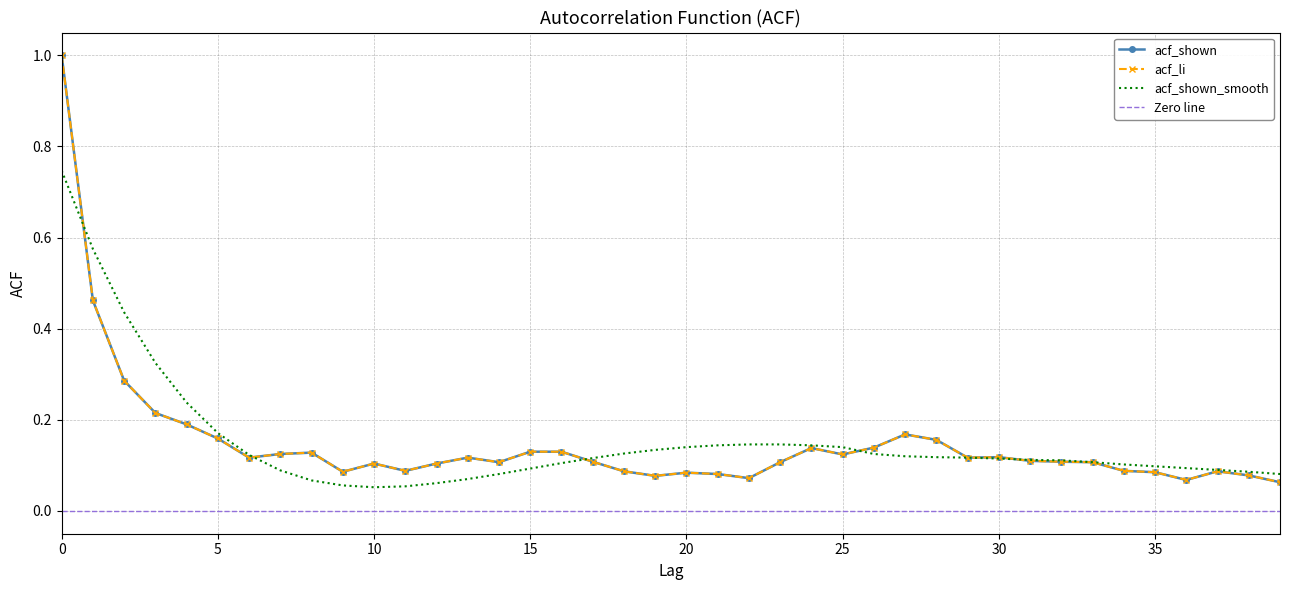

Rank the series at 12 from highest to lowest value.

acf_shown, acf_li, acf_shown_smooth